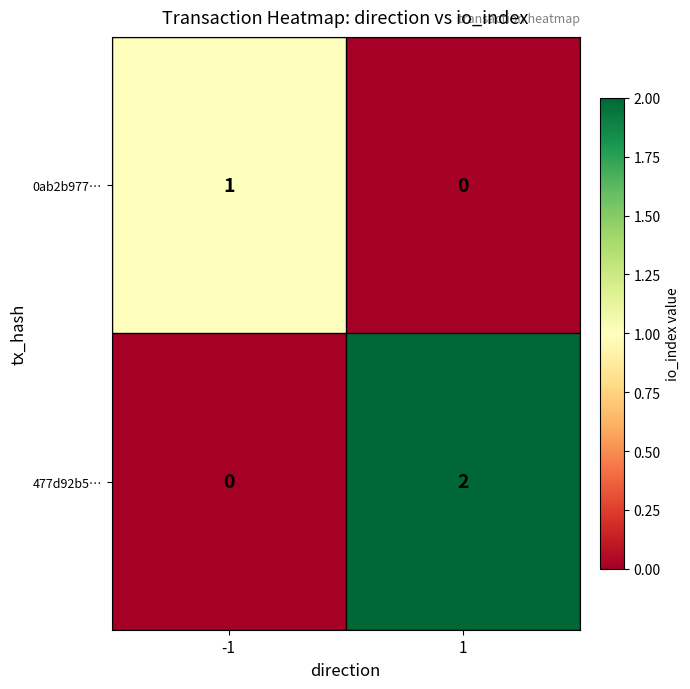

Reading left to right, what are all the values shown in this chart?

0ab2b977…: 1	0
477d92b5…: 0	2